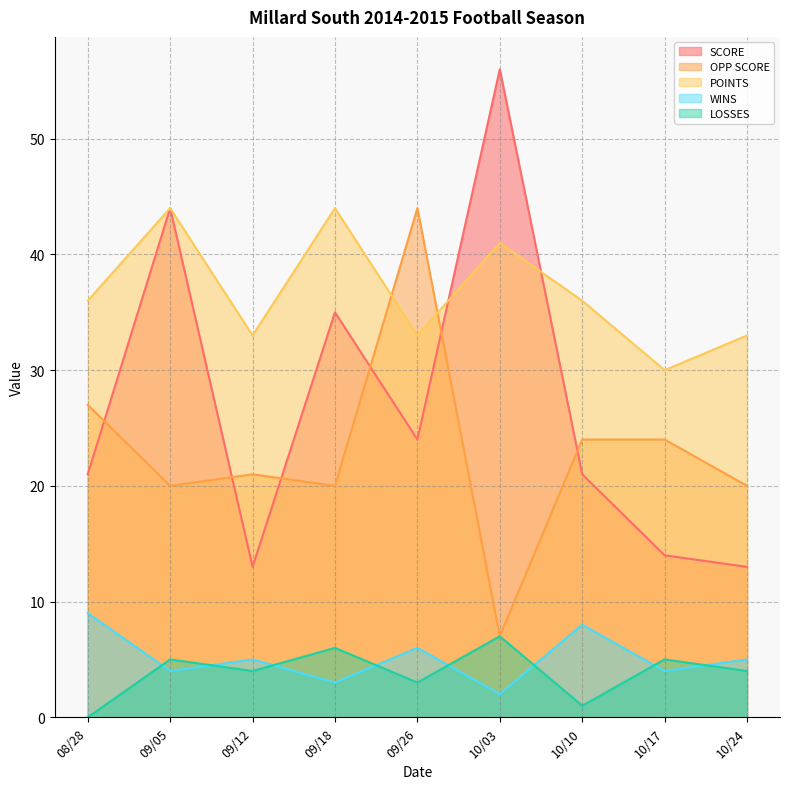

Is it true that LOSSES equals 13 at 10/03?

False